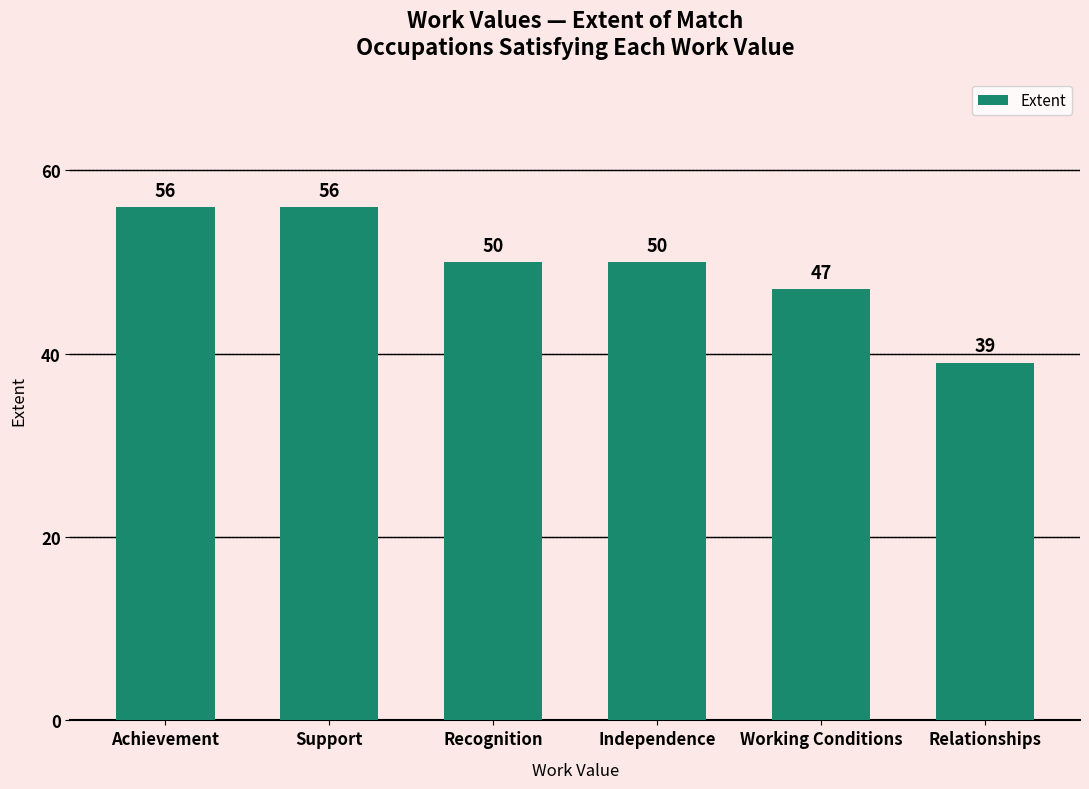

Read the value at Relationships.

39